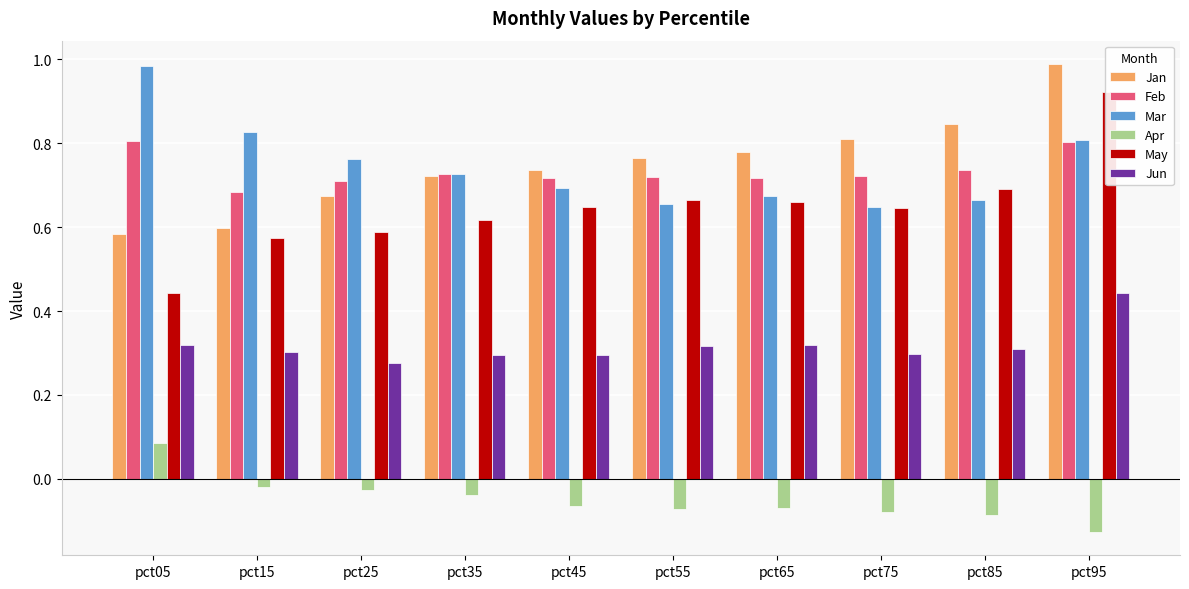

What is the spread (max minus min) of values at pct35?

0.8